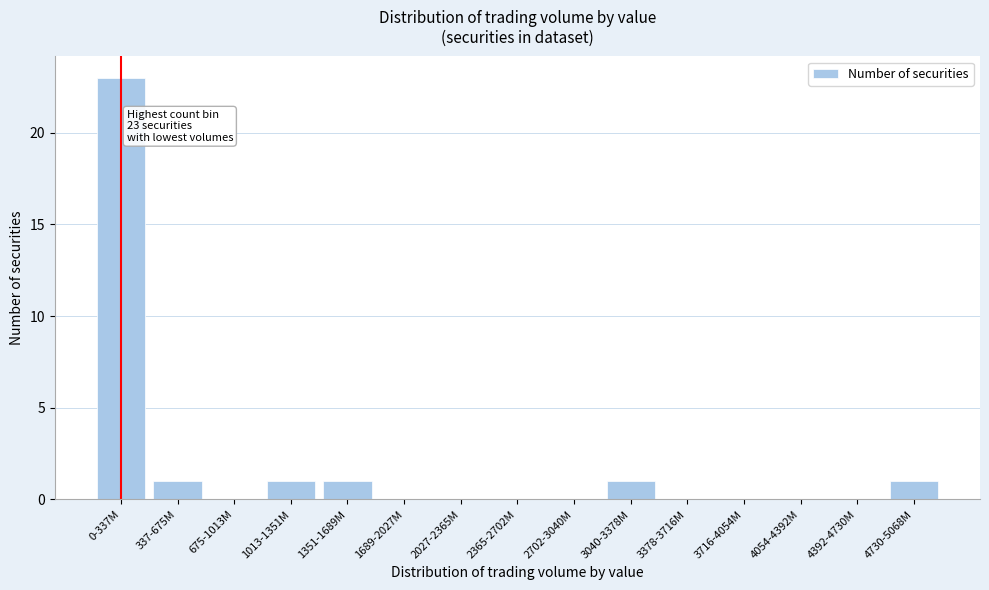

Reading right to left, list all the values displayed in this chart.

4730-5068M=1	4392-4730M=0	4054-4392M=0	3716-4054M=0	3378-3716M=0	3040-3378M=1	2702-3040M=0	2365-2702M=0	2027-2365M=0	1689-2027M=0	1351-1689M=1	1013-1351M=1	675-1013M=0	337-675M=1	0-337M=23